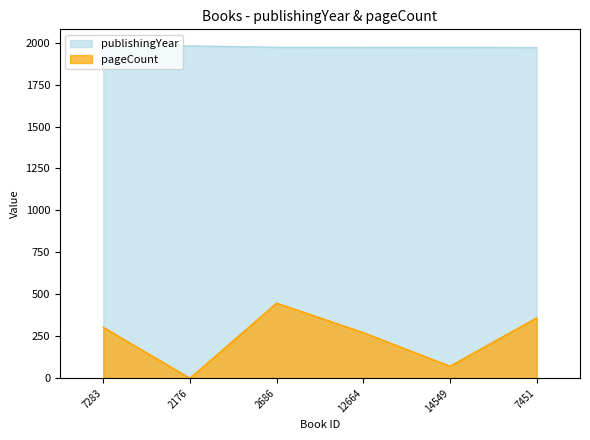

True or false: publishingYear and pageCount cross at least once.

False